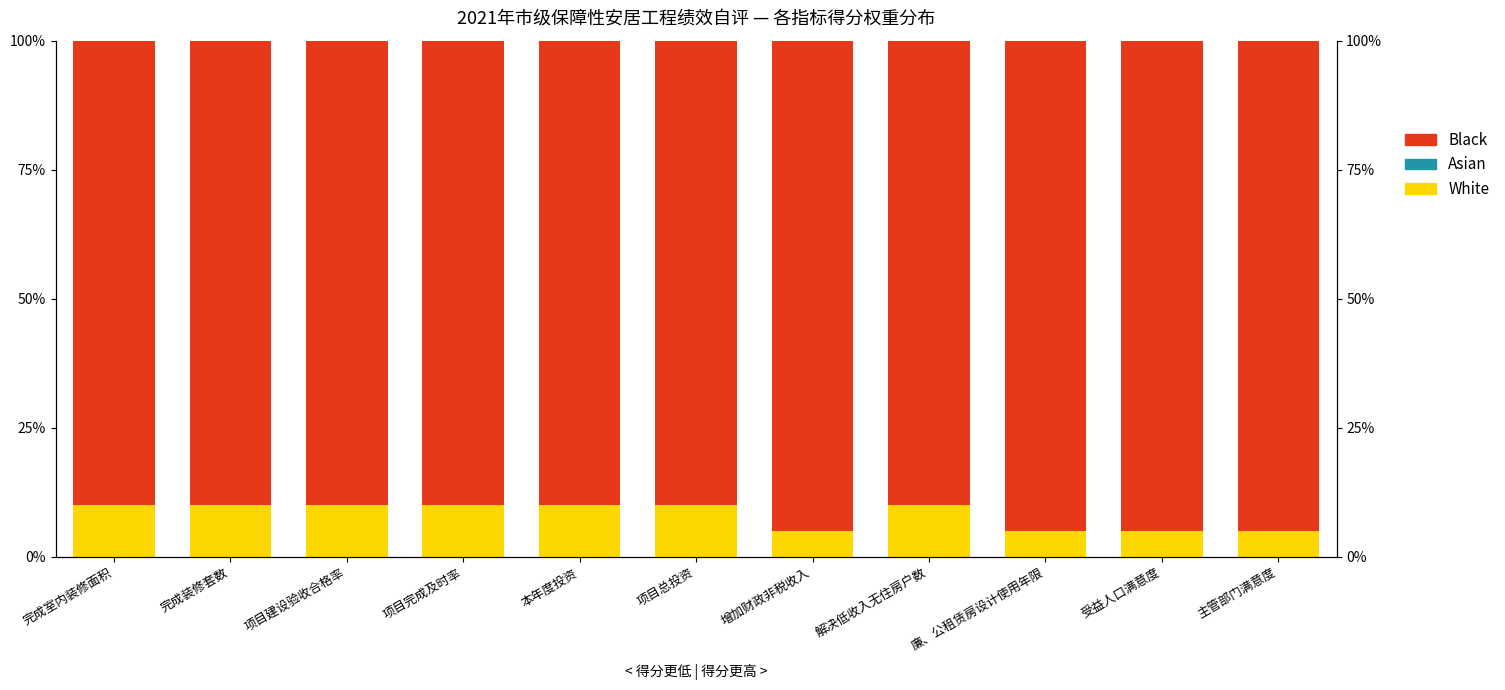

What is the sum of all White values?

90